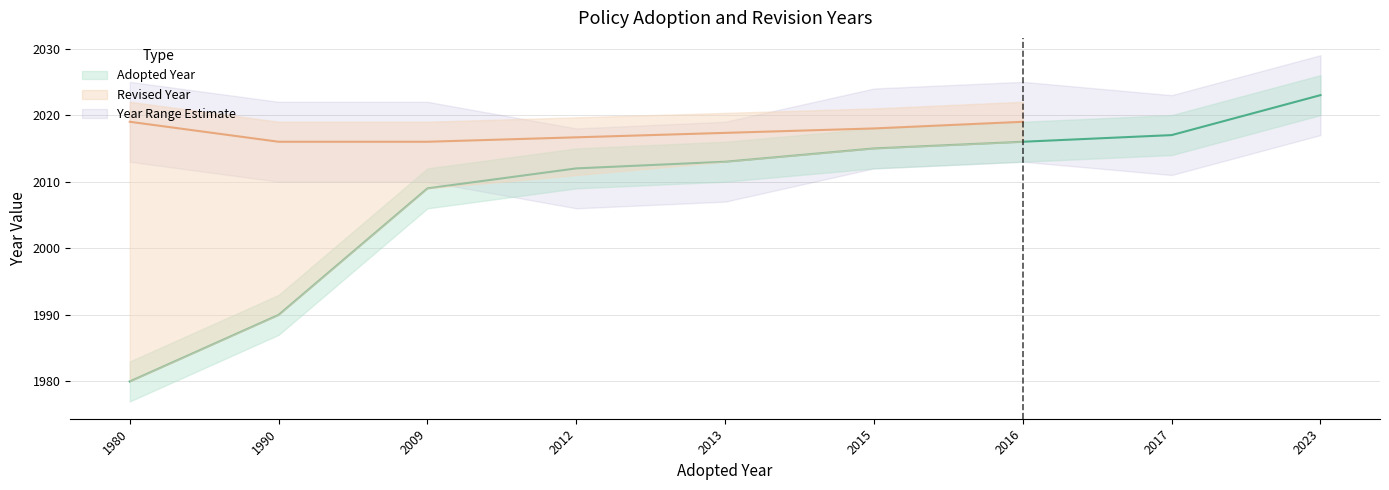

Rank the categories by value from highest to lowest.

2023, 2017, 2016, 2015, 2013, 2012, 2009, 1990, 1980